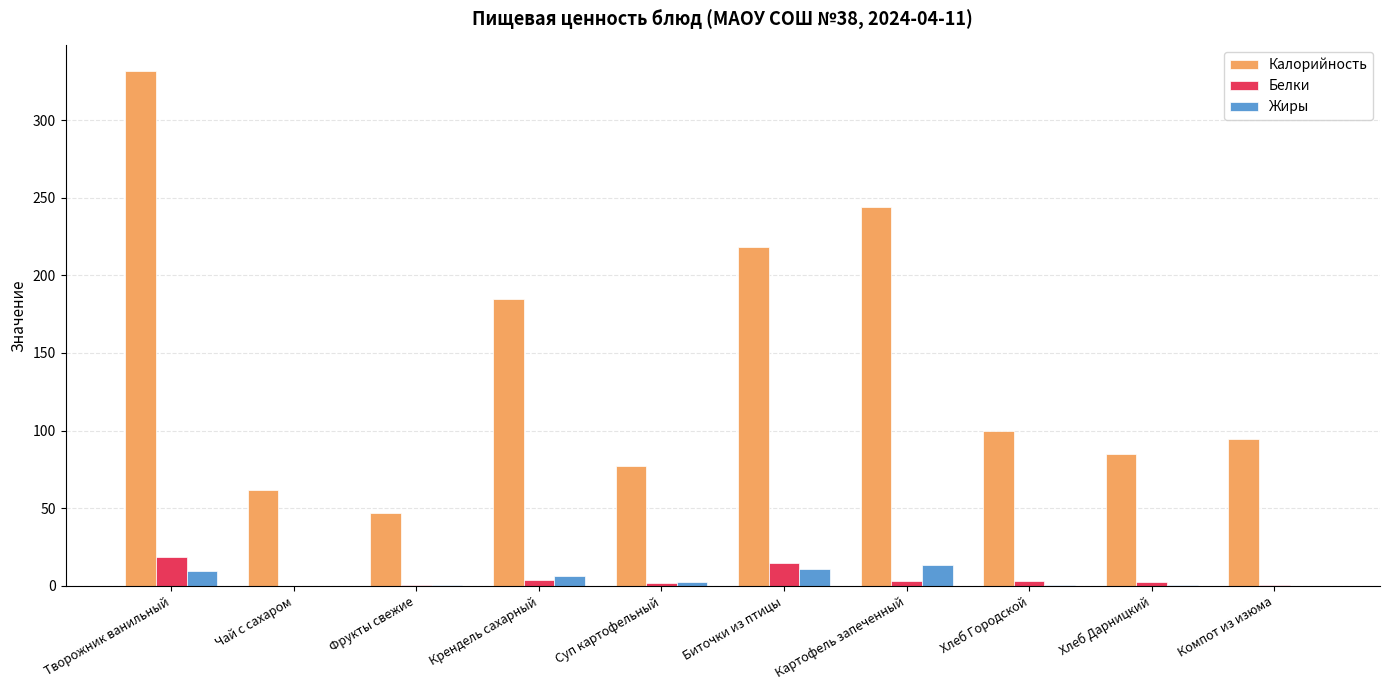

The Калорийность series shows 287.3 at Крендель сахарный. True or false?

False